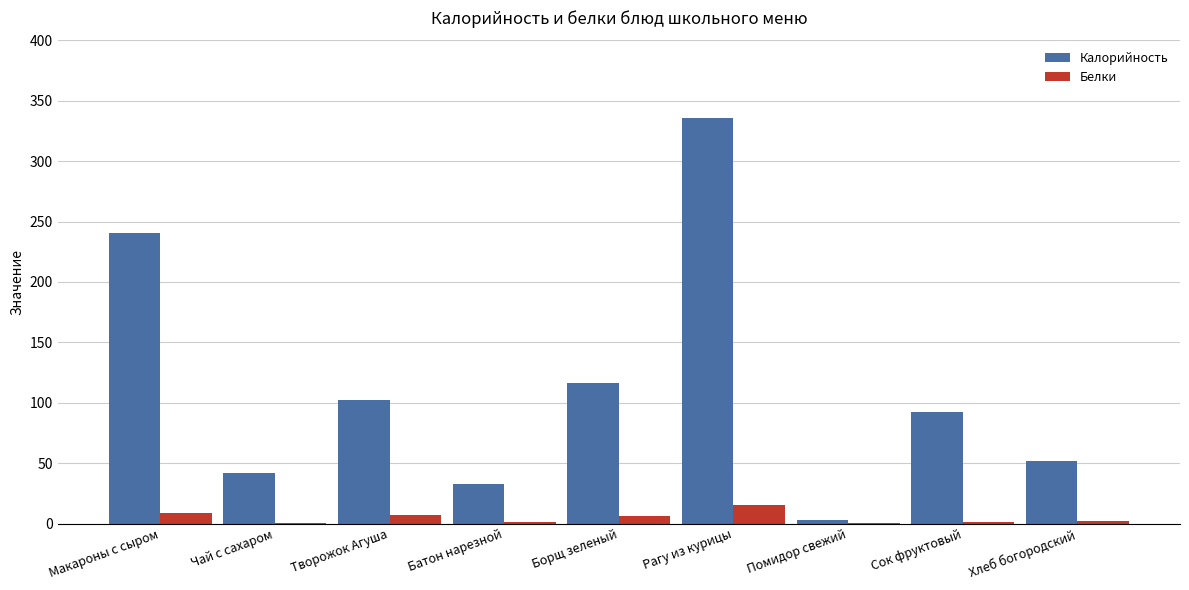

How many groups of bars are there?

9